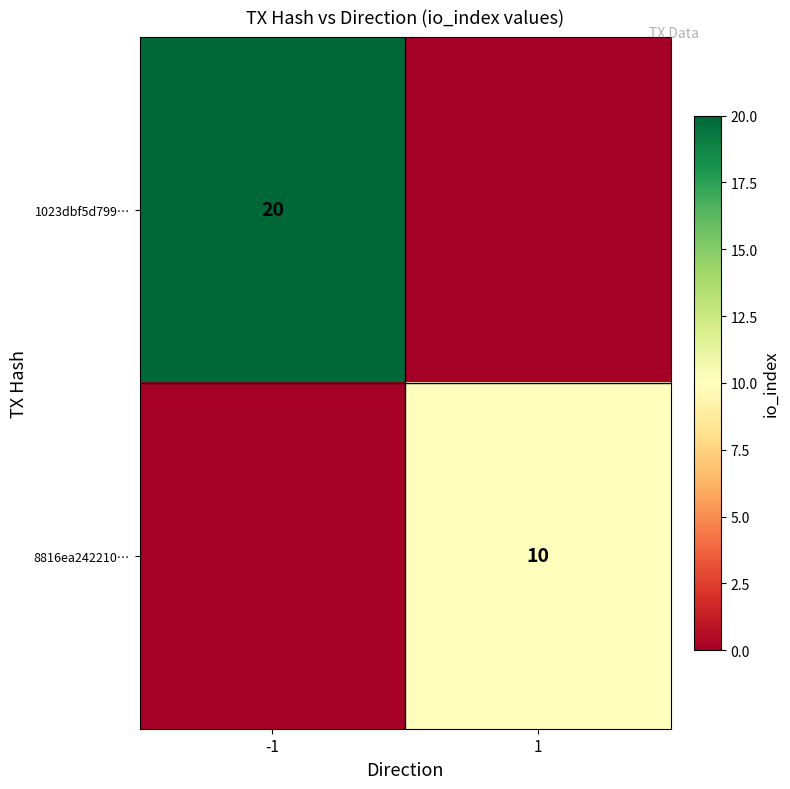

The value of 1023dbf5d799… at -1 is 32. True or false?

False